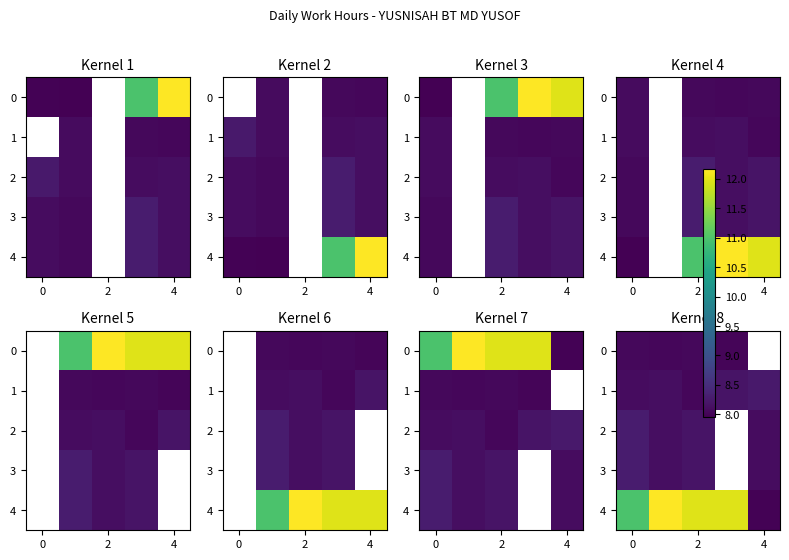

Which series has the largest total across all categories?

4